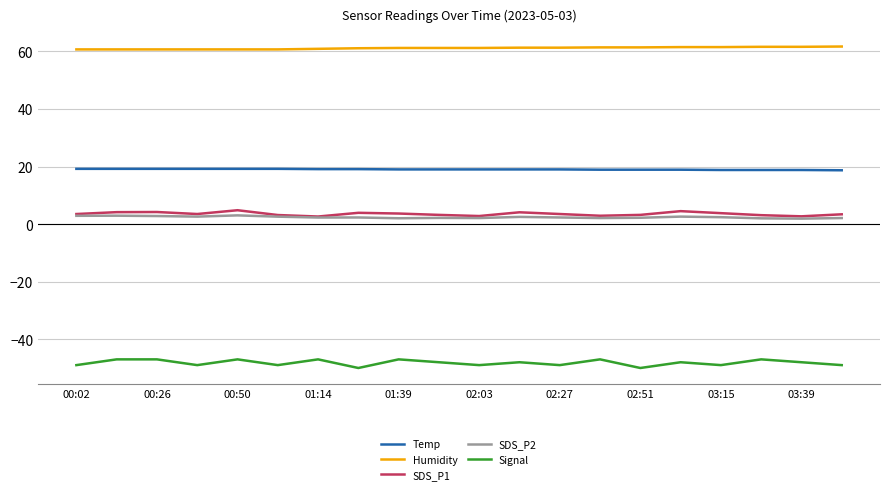

Which series has the largest total across all categories?

Humidity